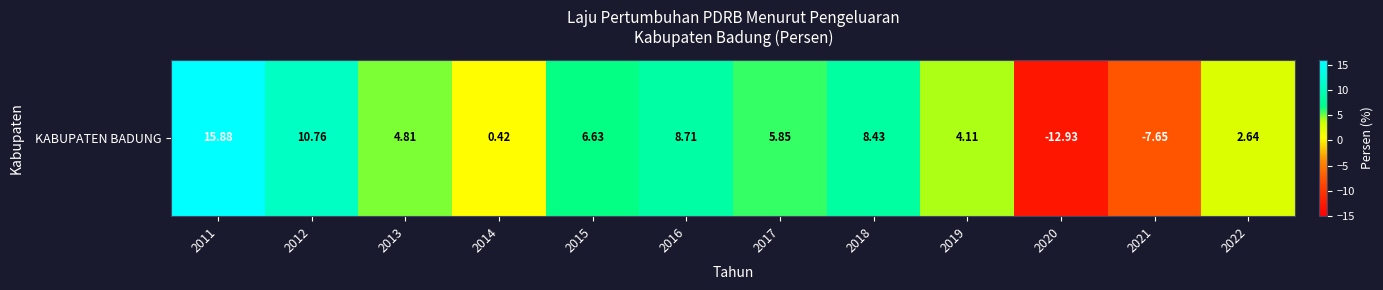

The value at 2014 is 0.4. True or false?

True